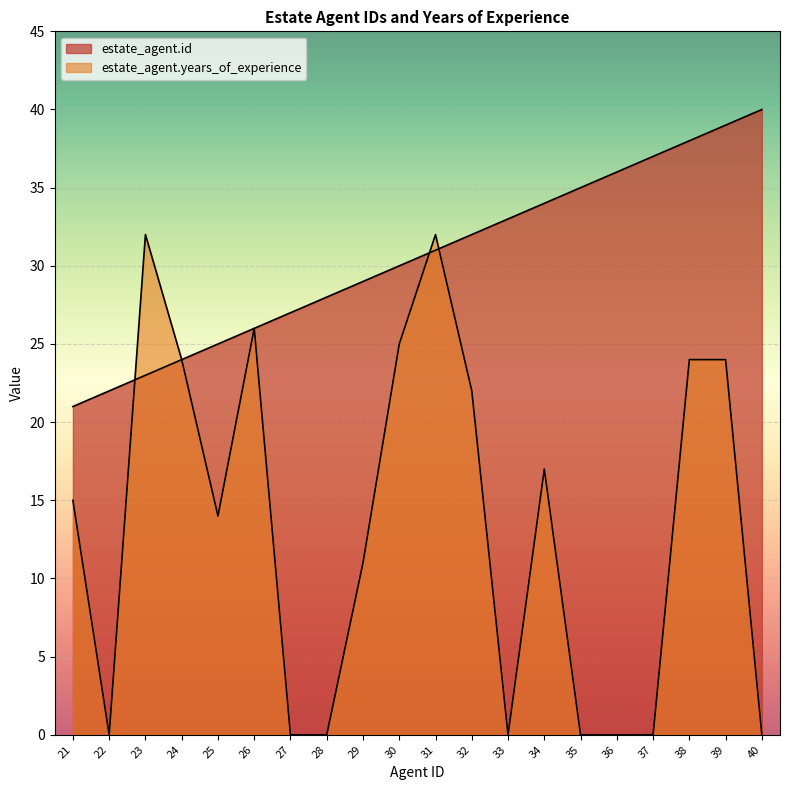

Rank the series by their maximum value, from highest to lowest.

estate_agent.id, estate_agent.years_of_experience